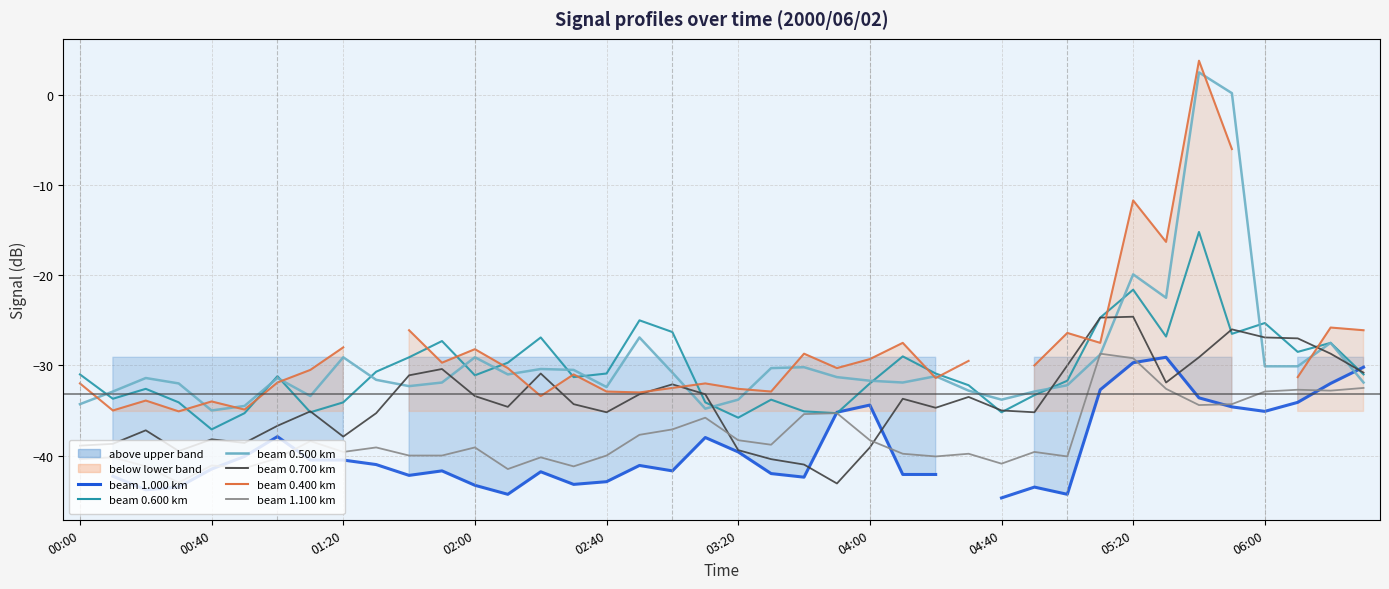

What is the value of the col 0.500 point at the 29th from the left?

-33.8